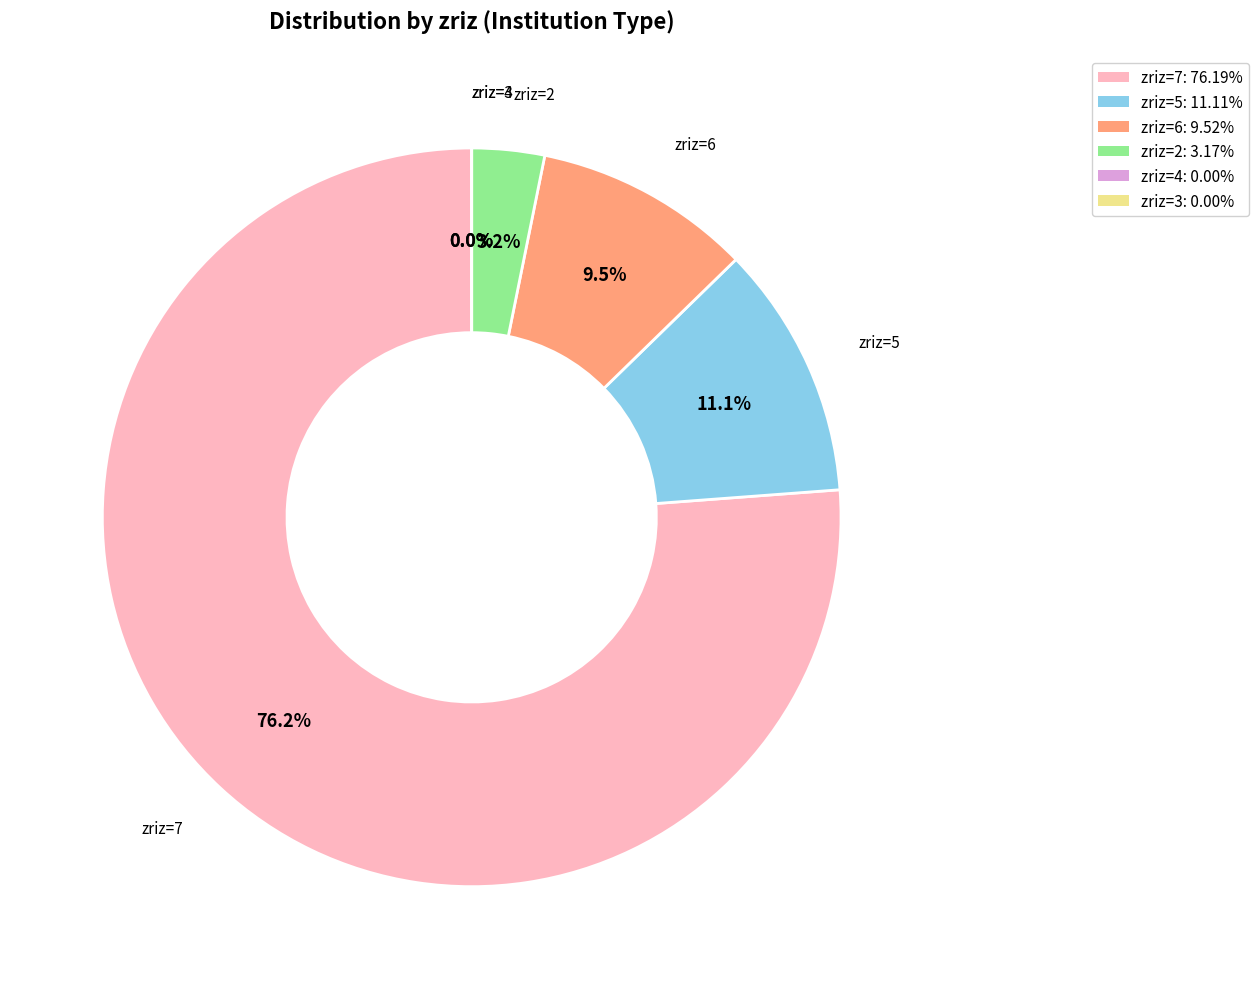

Does any single category account for the majority?

Yes